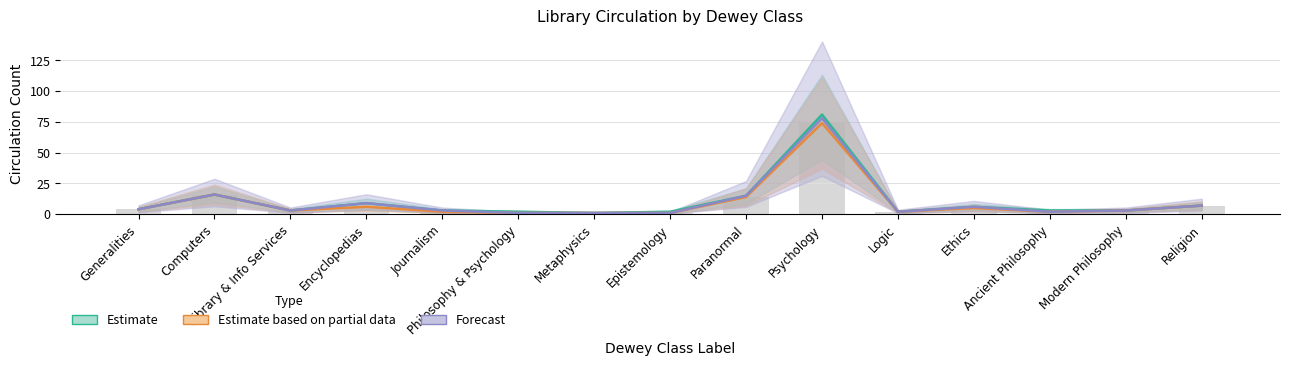

Reading right to left, extract all data points from this chart.

Estimate: 7	3	3	6	2	81	15	2	1	2	3	9	3	16	4
Estimate based on partial data: 7	3	2	5	2	74	14	1	1	1	2	6	3	16	4
Forecast: 7	3	2	6	2	78	15	1	1	1	3	9	3	16	4